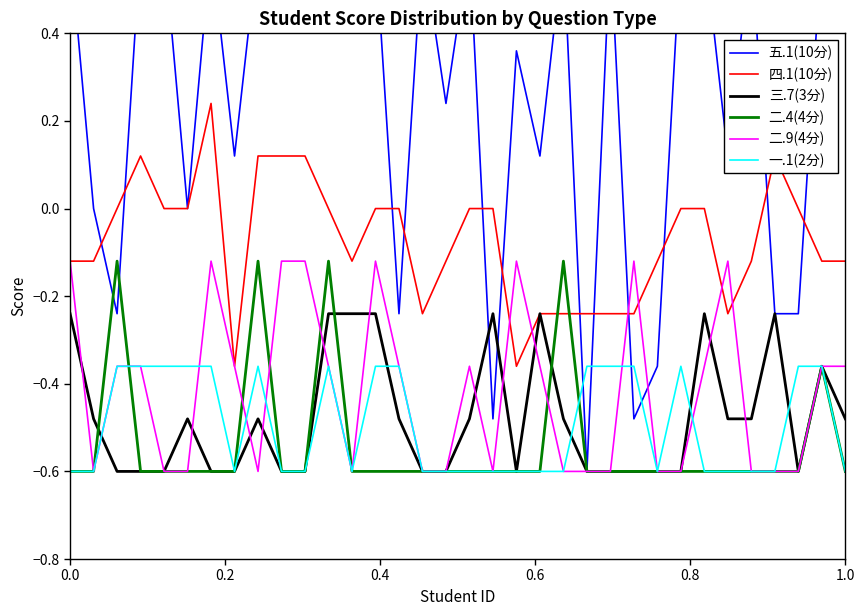

What is the lowest value of the 三.7(3分) series?

-0.6